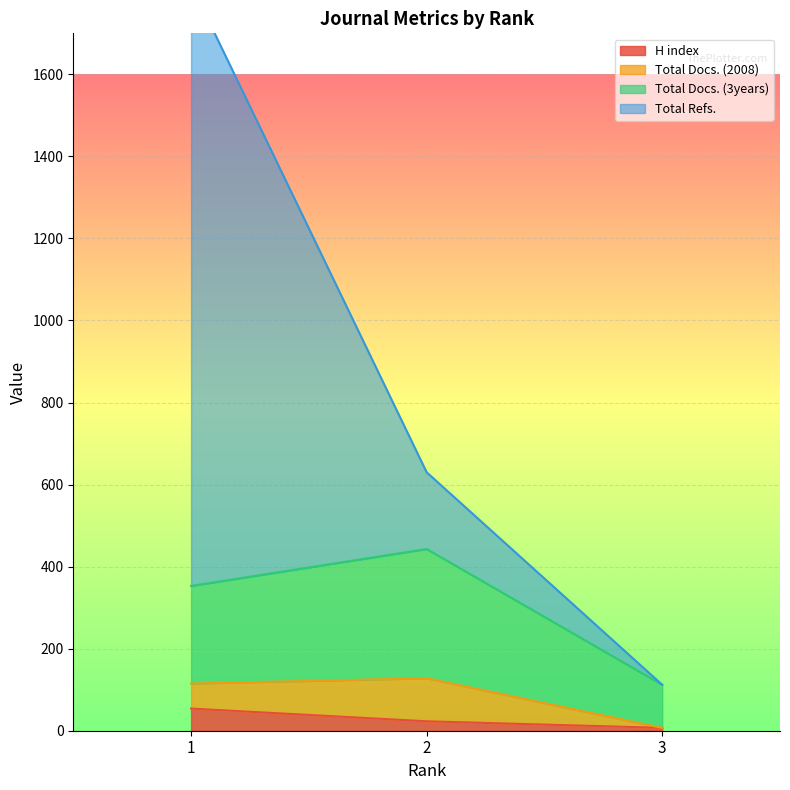

What is the maximum value for H index?

54